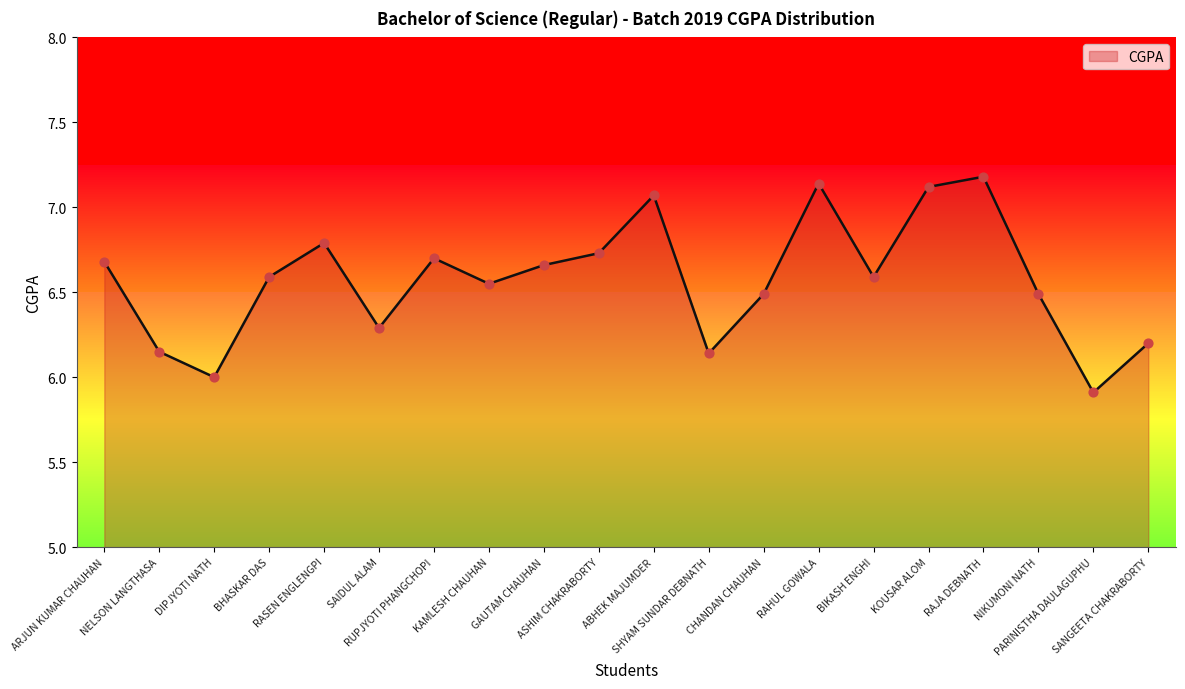

Approximately how many times larger is the value at BIKASH ENGHI compared to KAMLESH CHAUHAN?

1.0